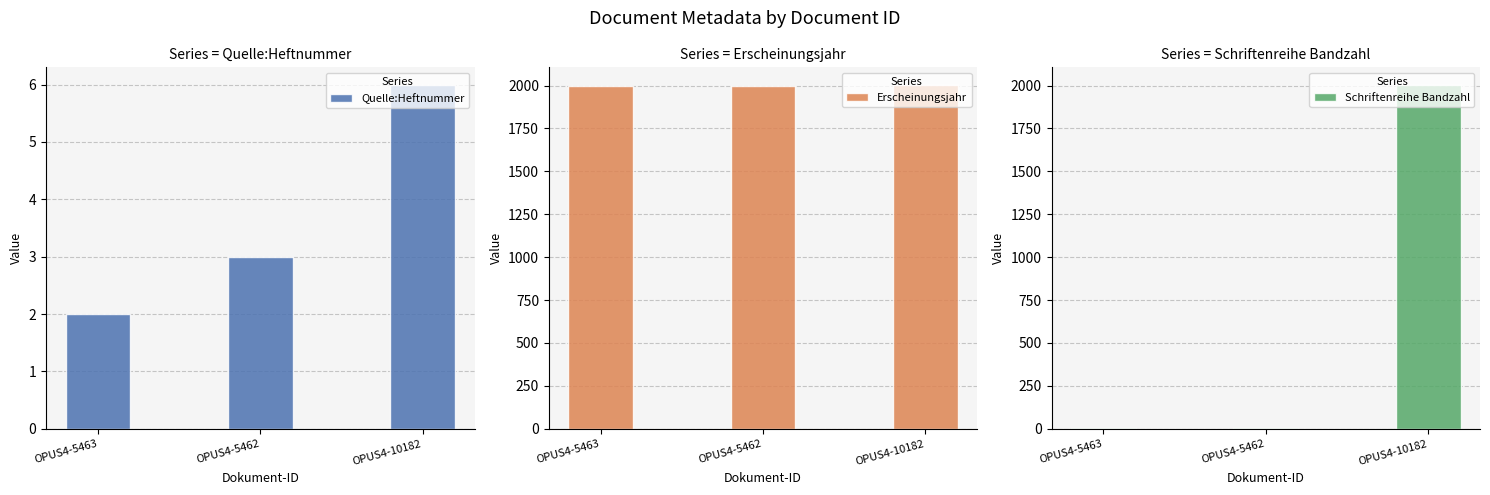

What is the difference between the Schriftenreihe Bandzahl values at OPUS4-5462 and OPUS4-10182?

2002